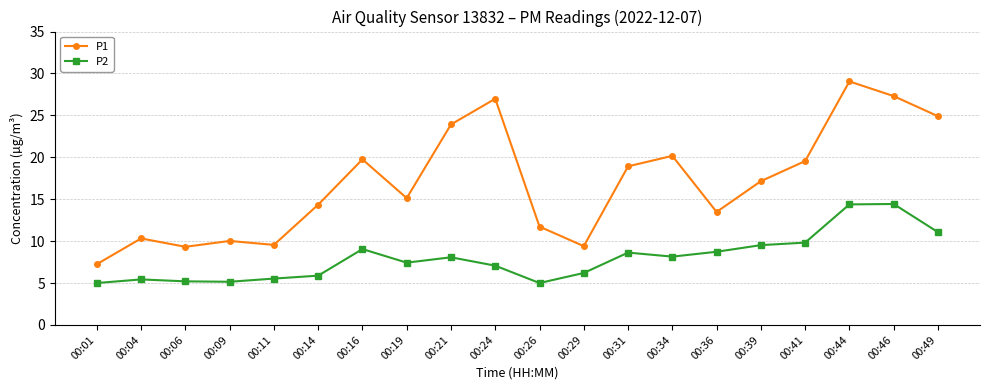

What is the value of the P1 point at the 14th from the left?

20.2